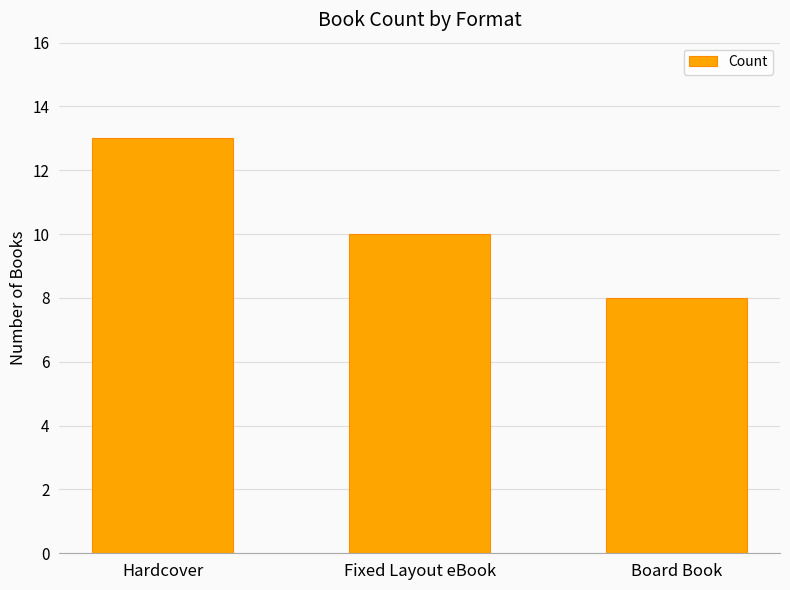

Rank the categories by value from lowest to highest.

Board Book, Fixed Layout eBook, Hardcover